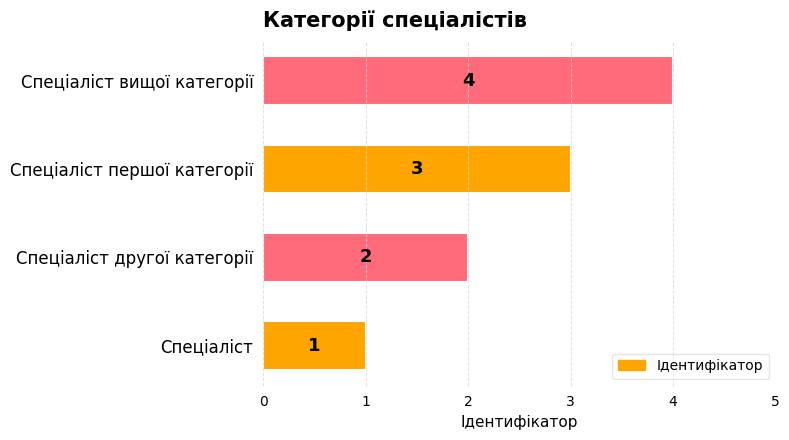

What is the change in value from Спеціаліст другої категорії to Спеціаліст першої категорії?

+1